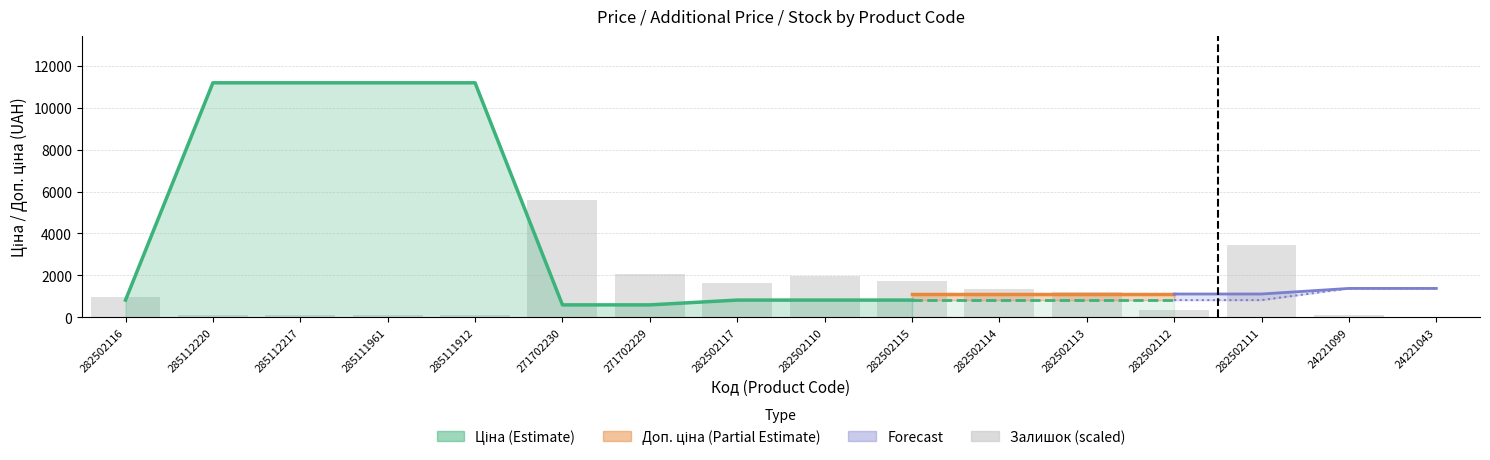

True or false: the data shows 1740.5 at 282502115.

True